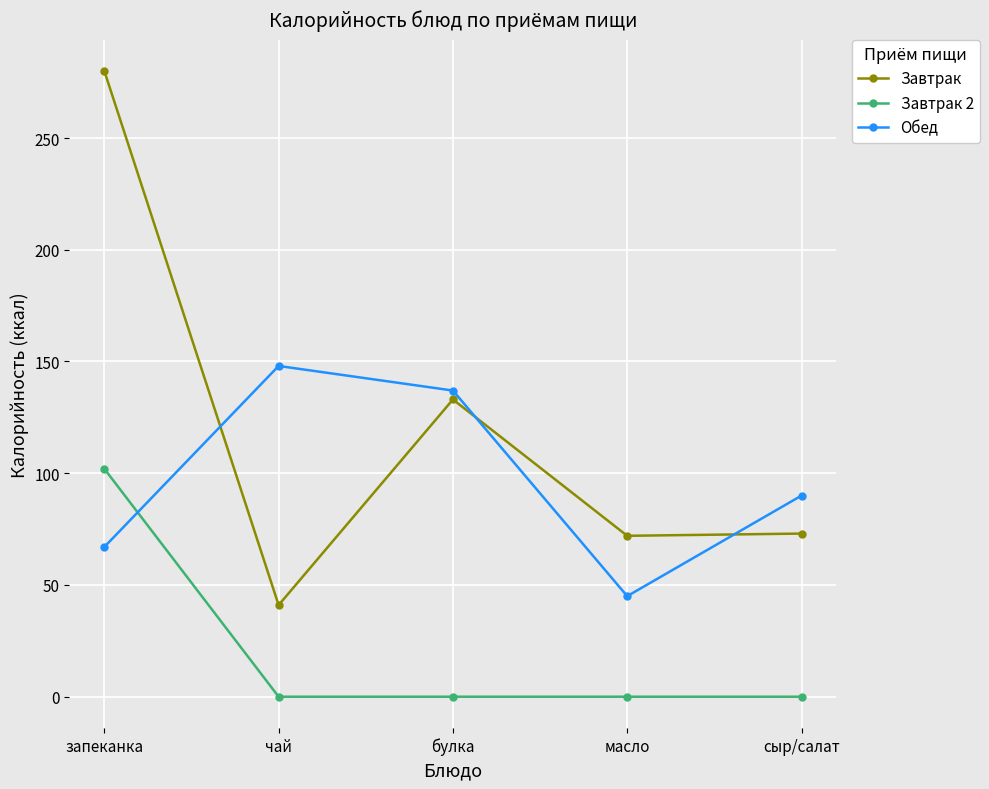

What is the spread (max minus min) of values at запеканка?

213